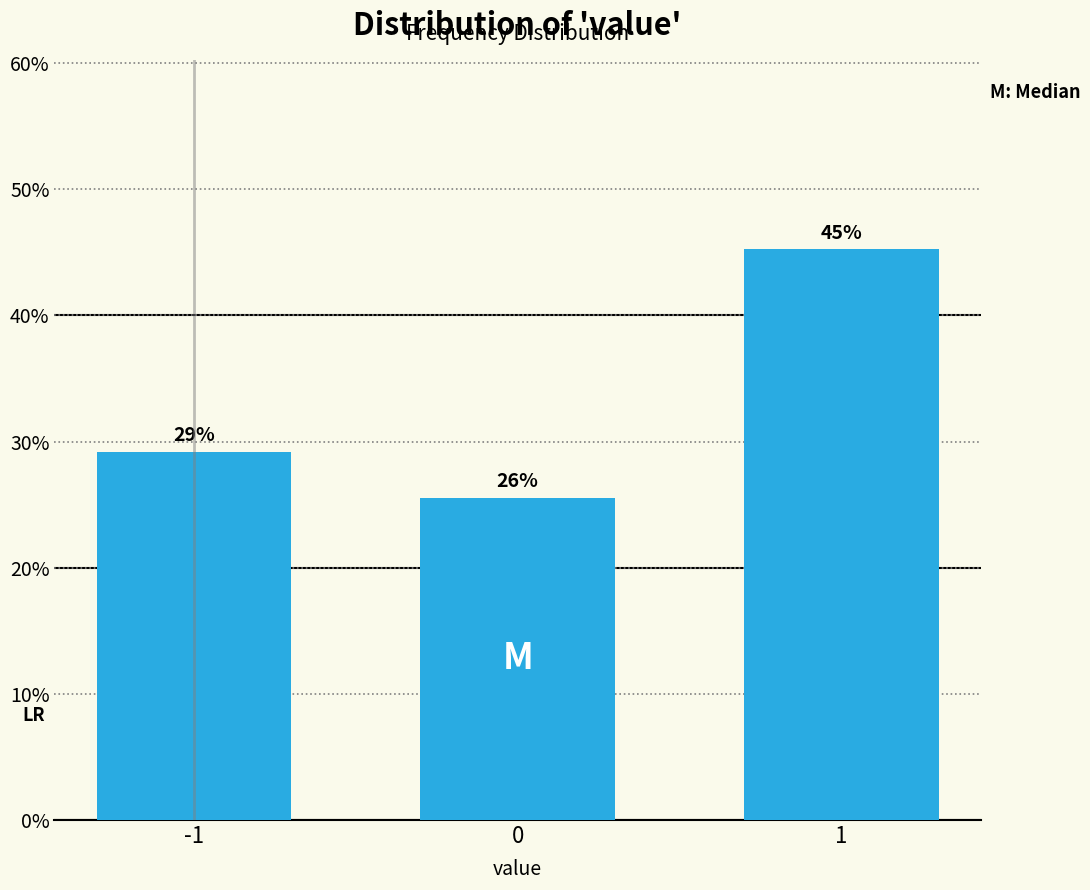

Are the bars horizontal?

No